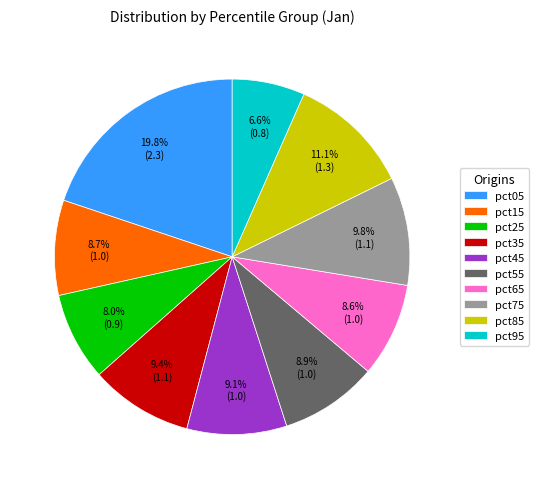

Is there a majority slice in this chart?

No